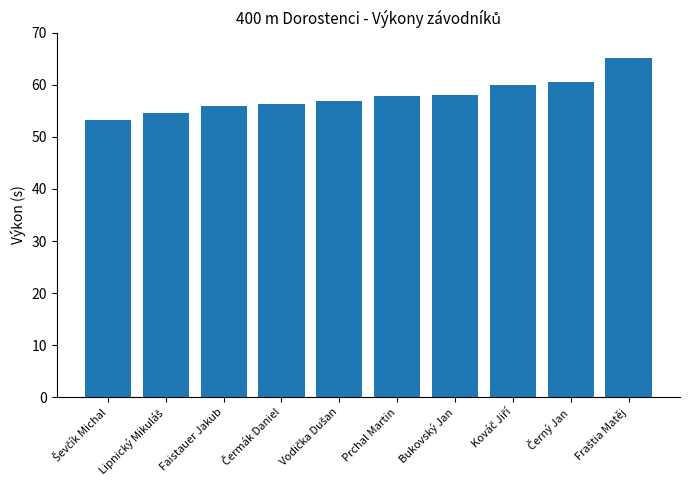

What is the greatest value displayed?

65.1